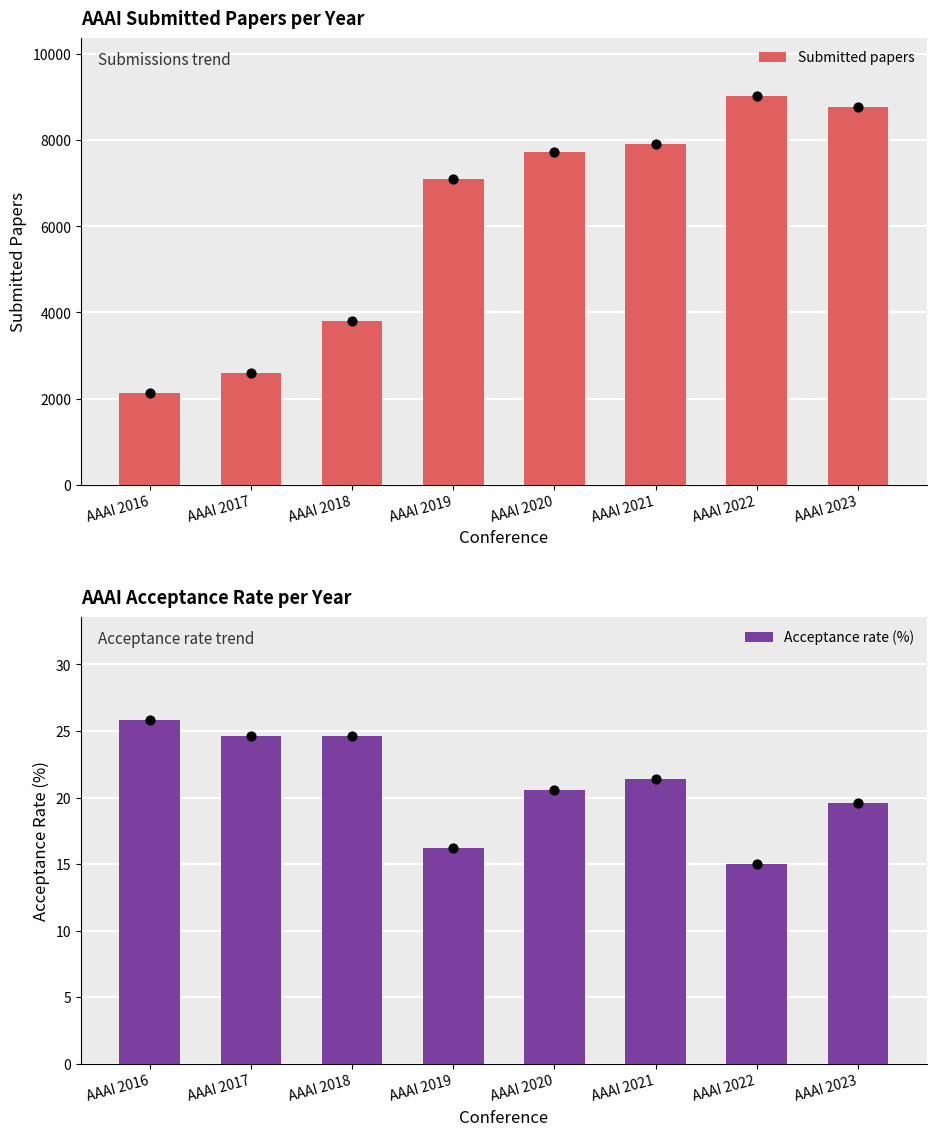

Which series reaches the minimum Y coordinate?

Acceptance rate (%)